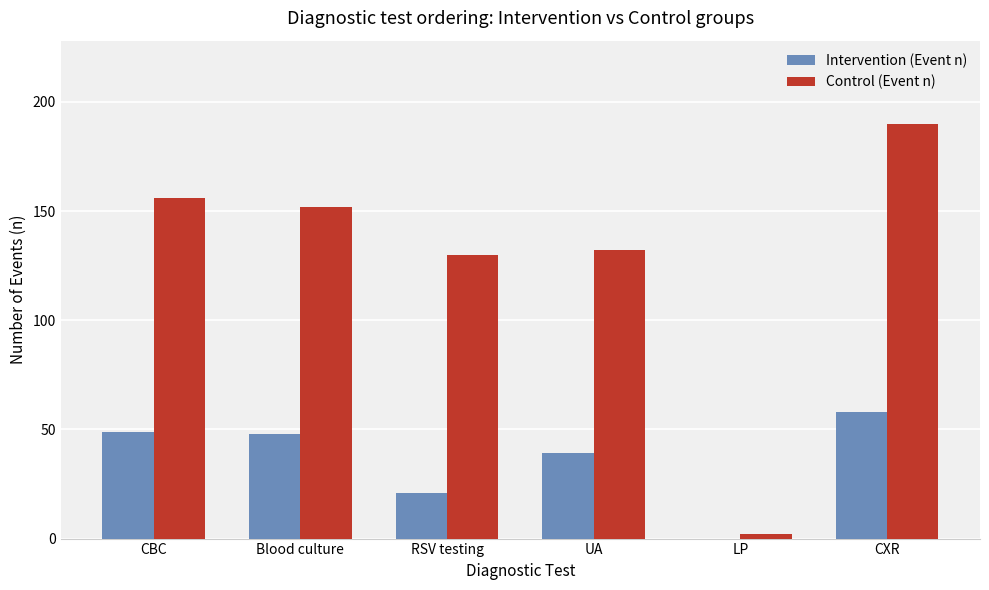

Reading right to left, extract all data points from this chart.

Intervention (Event n): 58	0	39	21	48	49
Control (Event n): 190	2	132	130	152	156